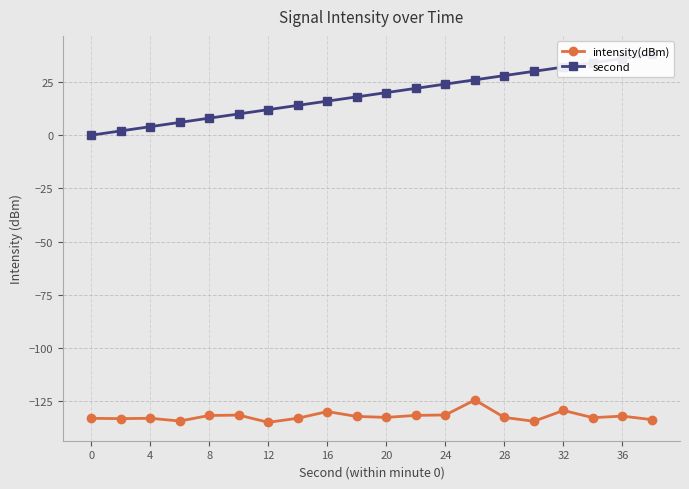

Which has a higher value, 16 or 32?

32